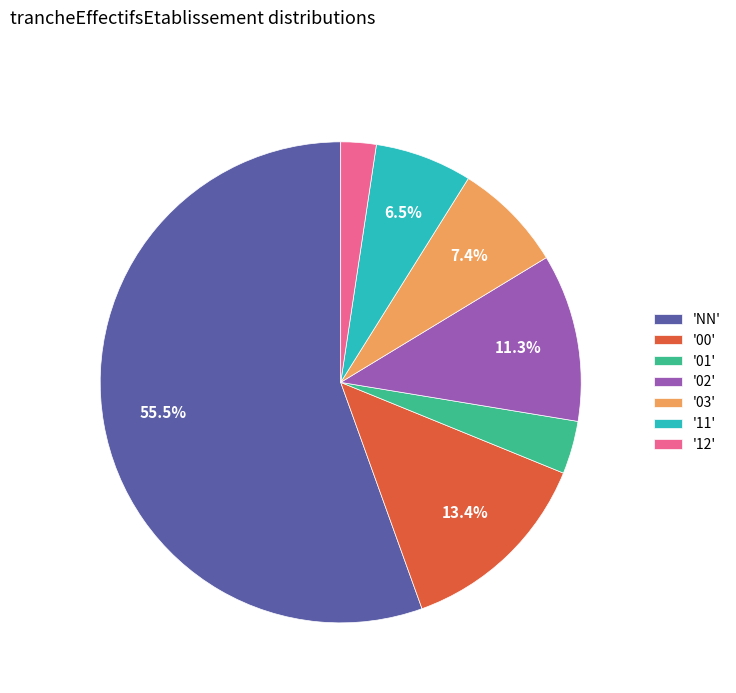

What is the largest slice in the pie chart?

'NN'